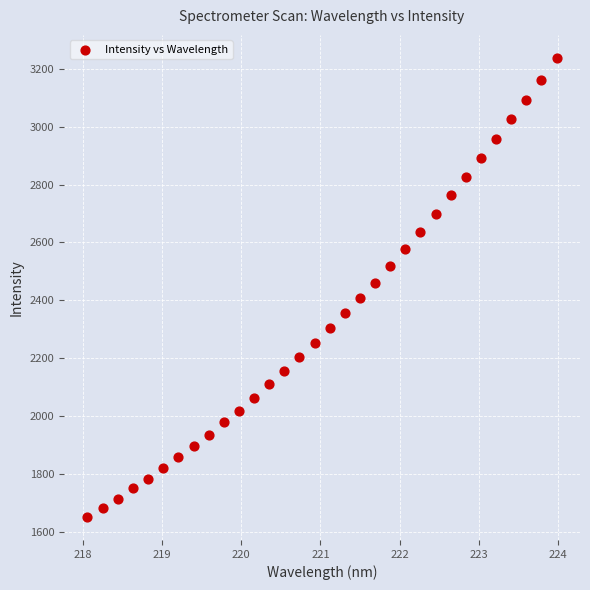

What is the range of X values (max minus min)?

5.9